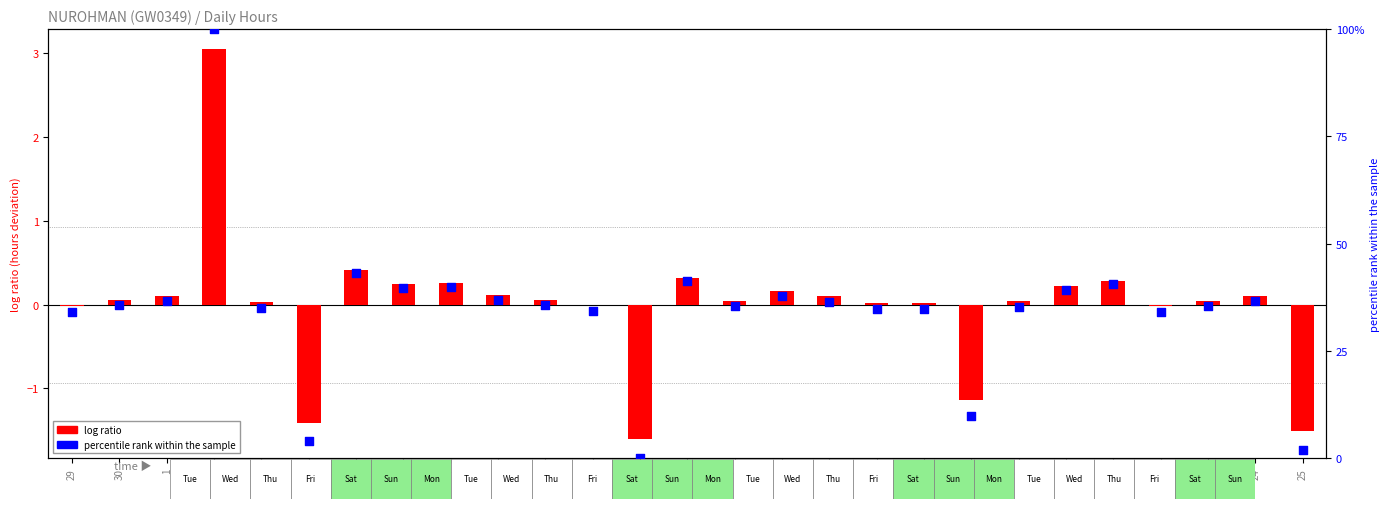

At how many categories does at least one series exceed 73?

1